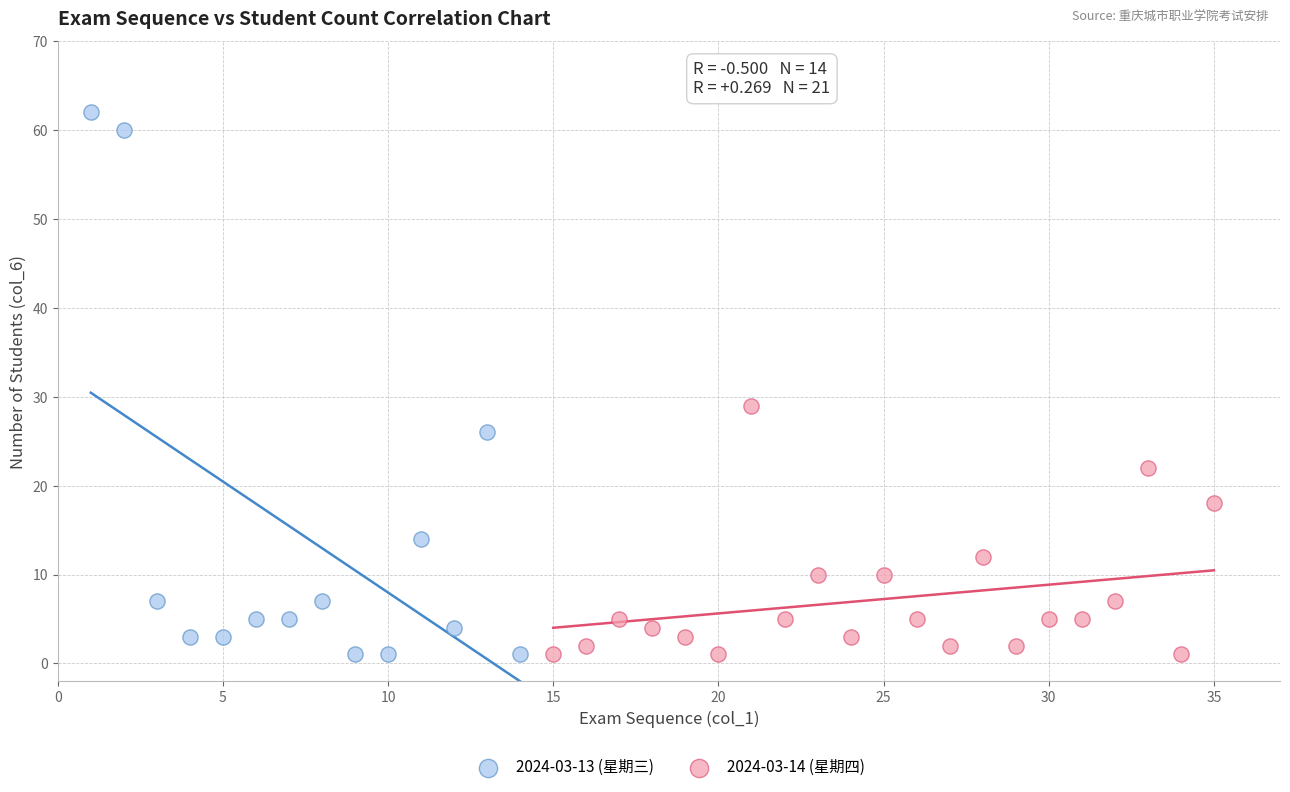

Which series reaches the maximum Y coordinate?

2024-03-13 (星期三)